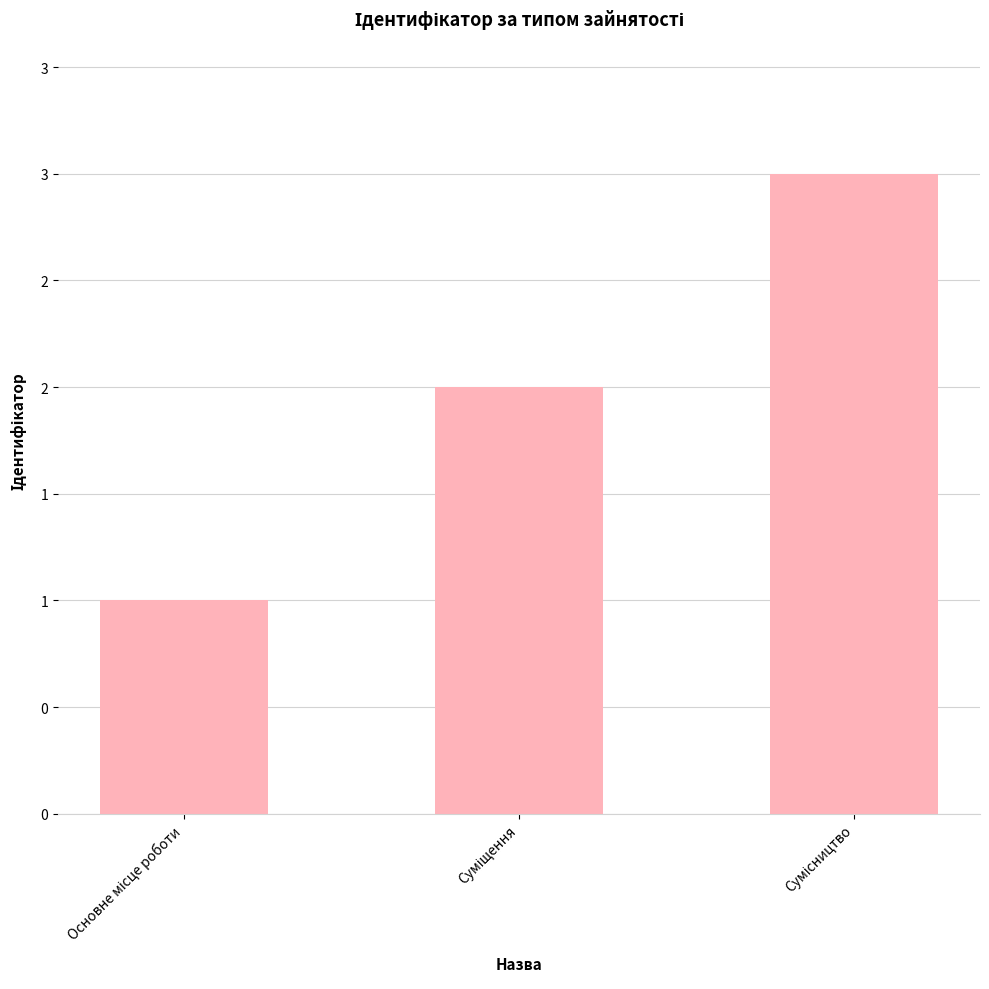

Does the chart contain any negative values?

No